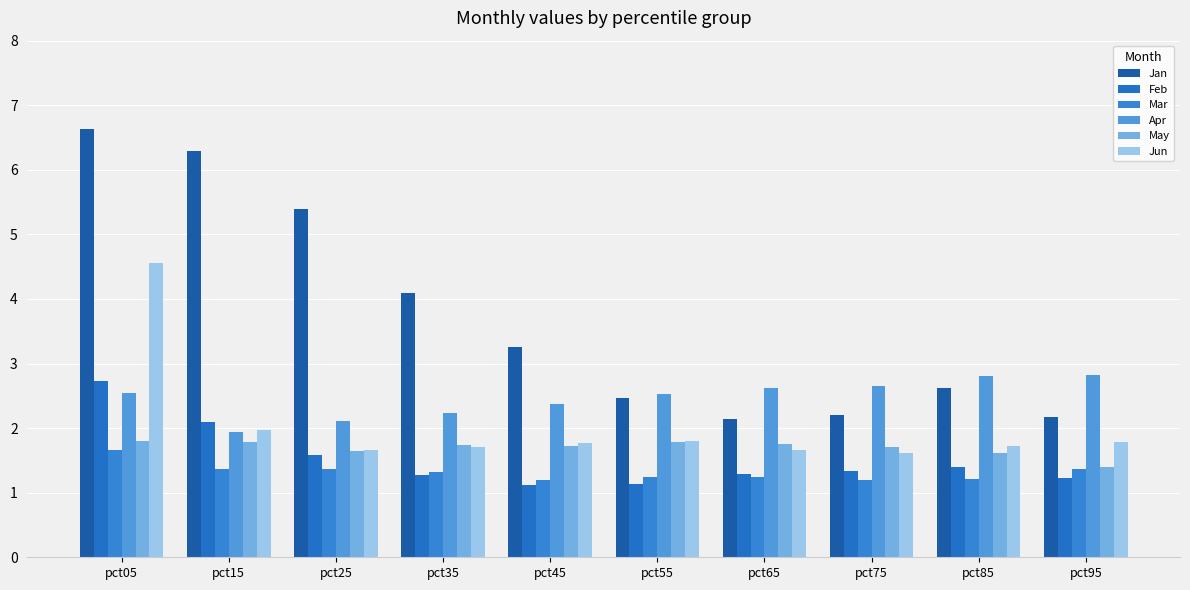

Is it true that Apr equals 2.5 at pct05?

True